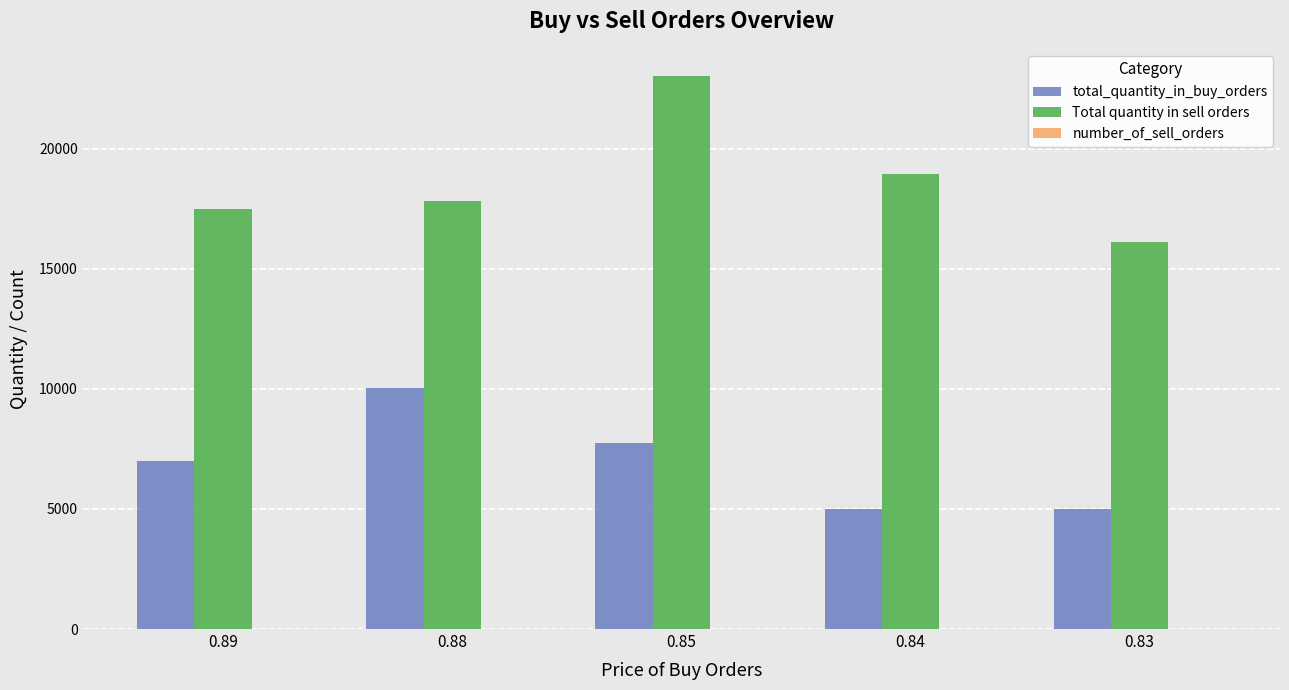

At which category is the sum across all series the highest?

0.85